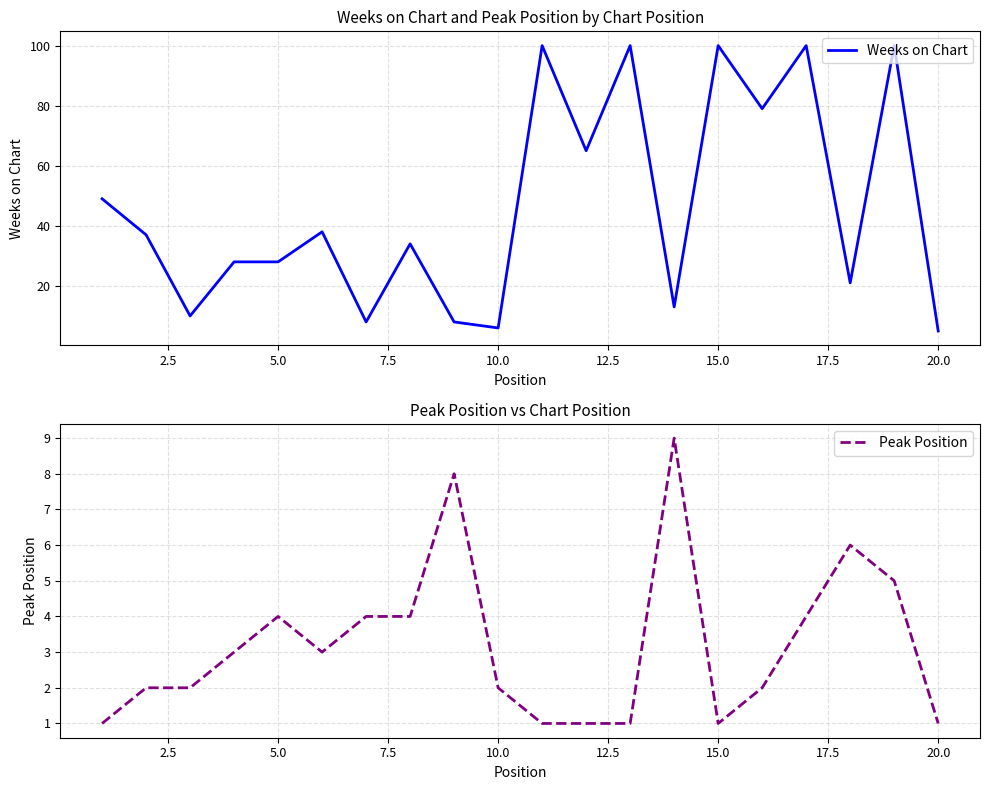

Is this an area chart (filled region under the line)?

No